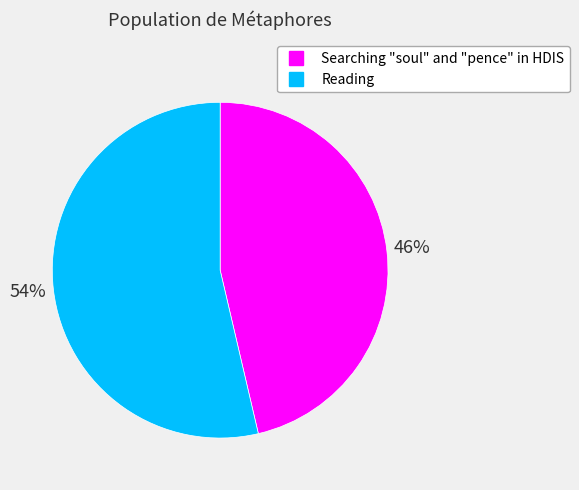

To the nearest percent, what is the average slice percentage?

50%